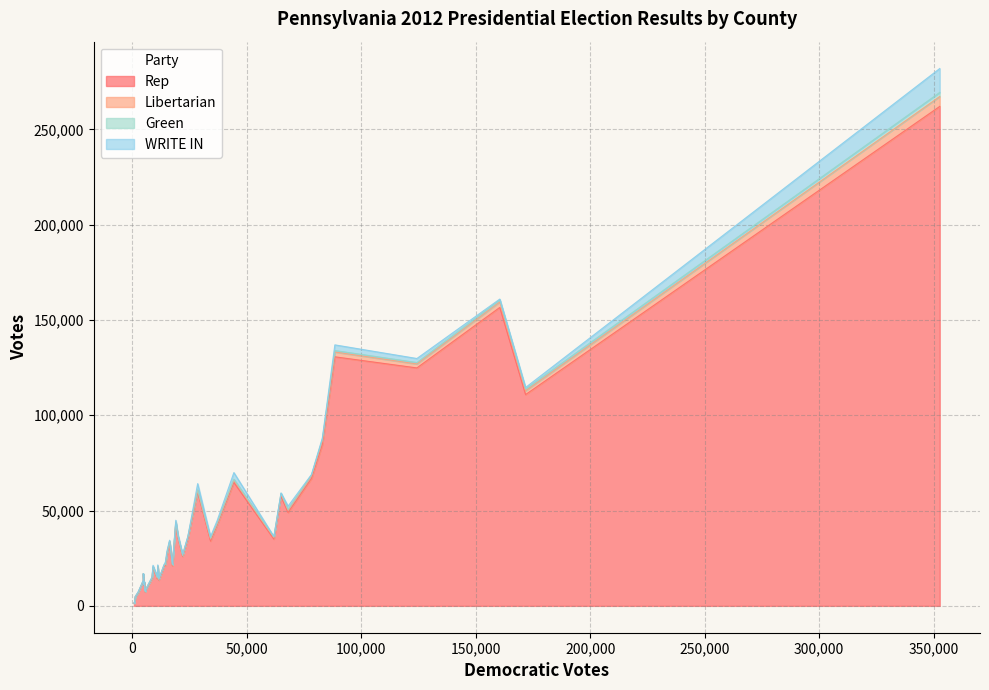

Does the chart have visible grid lines?

Yes